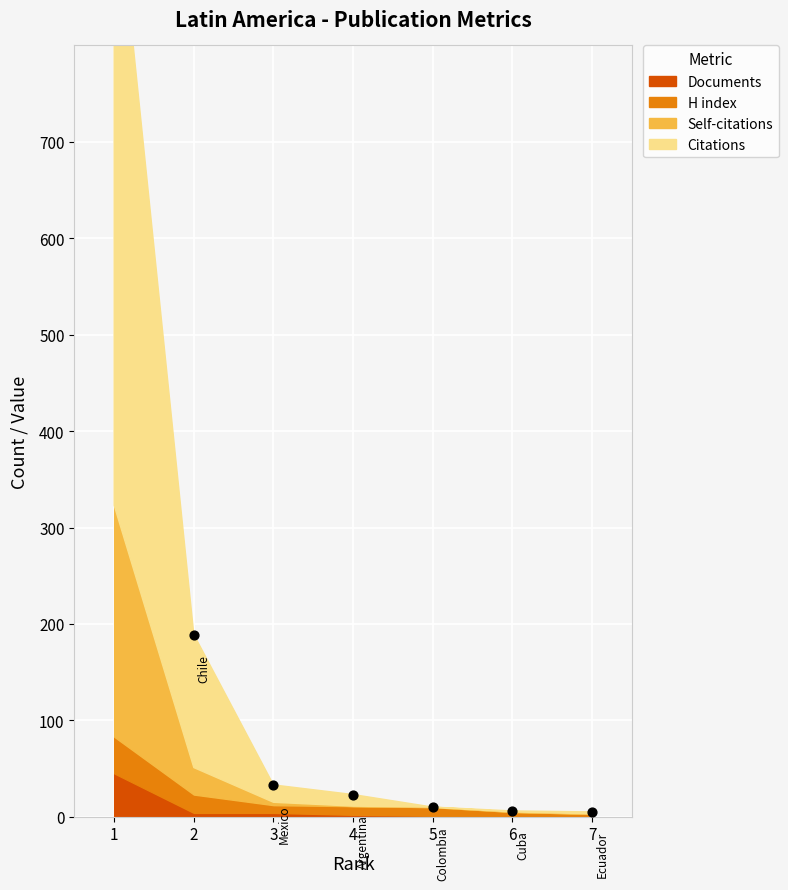

Which series has the largest Y range (max minus min)?

Citations